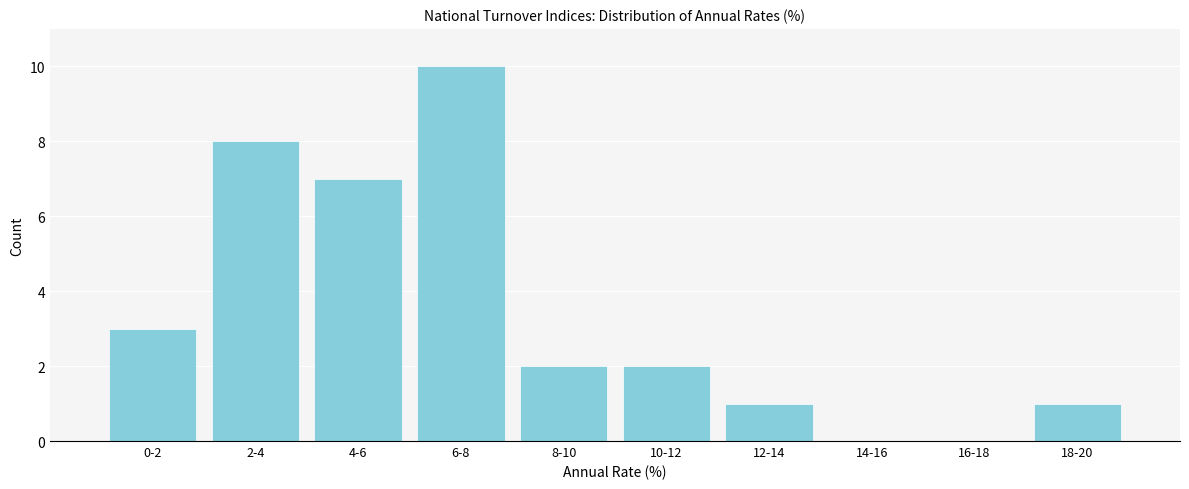

Reading left to right, extract all data points from this chart.

0-2=3	2-4=8	4-6=7	6-8=10	8-10=2	10-12=2	12-14=1	14-16=0	16-18=0	18-20=1